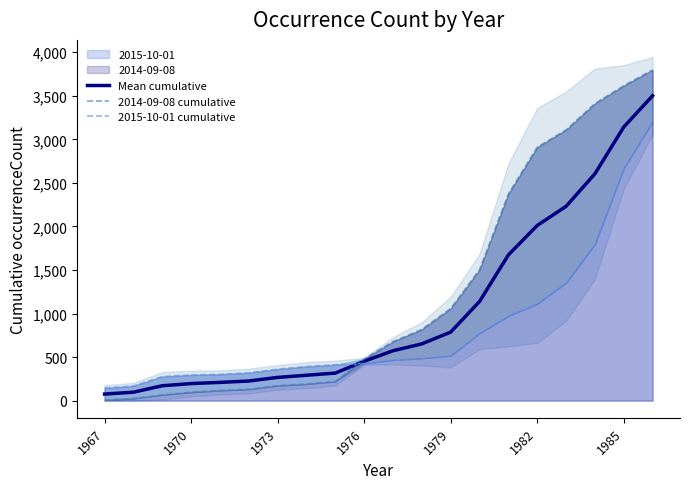

True or false: 2014-09-08 cumulative has a value of 8.2 at 1970.

False